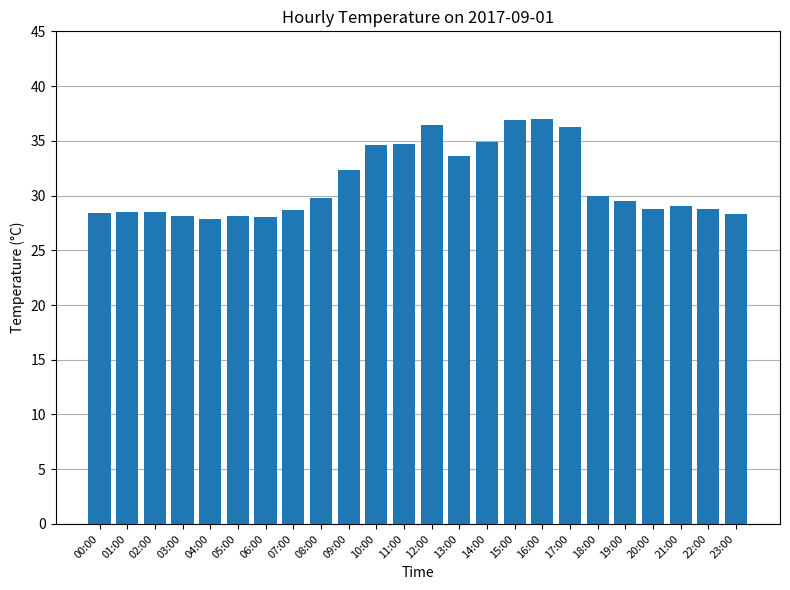

What is the label of the 23rd bar from the left?

22:00